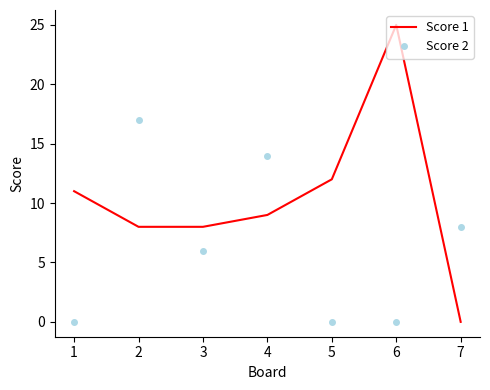

At which label is Score 1 closest to 12?

5